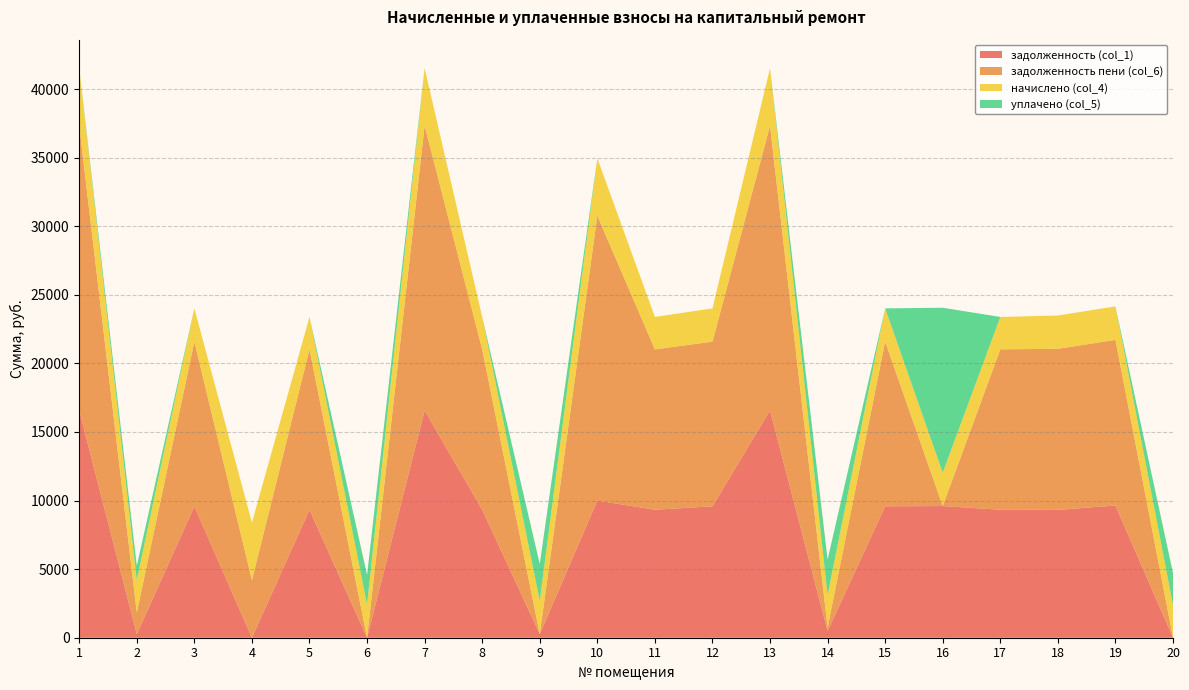

Reading right to left, extract all data points from this chart.

задолженность (col_1): 0.0	9638.4	9321.3	9331.2	9600.0	9580.8	486.4	16569.6	9580.8	9331.2	10000.0	263.9	9331.2	16569.6	0.0	9331.2	0.7	9580.8	259.3	16569.6
задолженность пени (col_6): 8.4	12078.1	11746.5	11693.2	0.8	12005.9	262.9	20763.8	12005.9	11693.2	20763.8	0.0	11693.2	20763.8	0.0	11693.2	4194.9	12005.9	1574.6	20763.8
начислено (col_4): 2362.0	2439.7	2425.1	2362.0	2430.0	2425.1	2362.0	4194.2	2425.1	2362.0	4194.2	2425.1	2362.0	4194.2	2425.1	2362.0	4194.2	2425.1	2362.0	4194.2
уплачено (col_5): 2347.0	0.0	0.0	0.0	12029.2	0.0	2585.5	0.0	0.0	0.0	0.0	2689.0	0.0	0.0	2159.0	0.0	0.0	0.0	1046.6	0.0